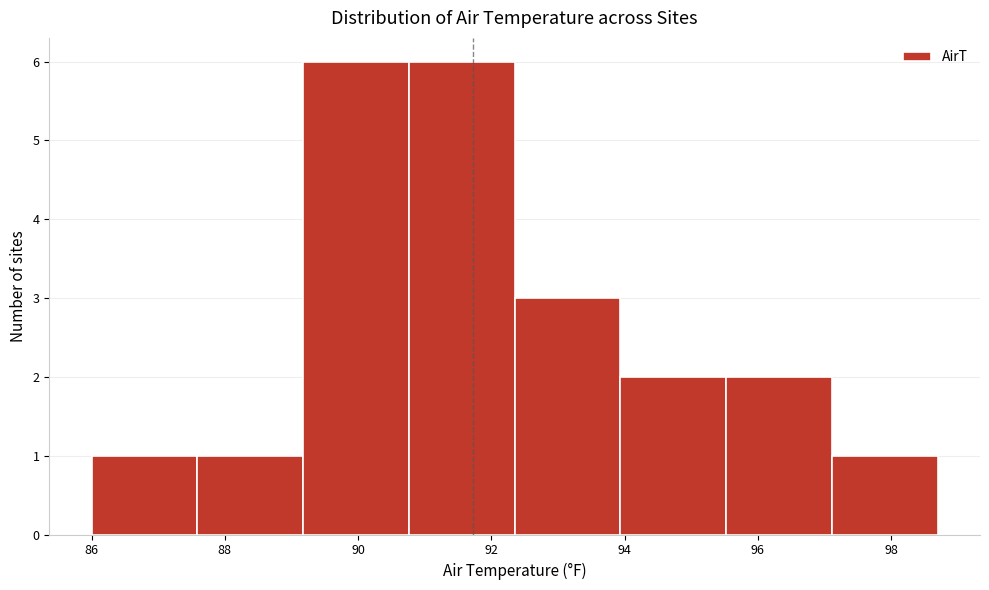

Reading left to right, transcribe this chart: for each bar, give the range it covers on the x-axis and its height. Neither the bar edges nor the heights are printed on the chart, so give them approximately, as read against the axes.

86.0 to 87.6: 1
87.6 to 89.2: 1
89.2 to 90.8: 6
90.8 to 92.4: 6
92.4 to 94.0: 3
94.0 to 95.6: 2
95.6 to 97.2: 2
97.2 to 98.8: 1